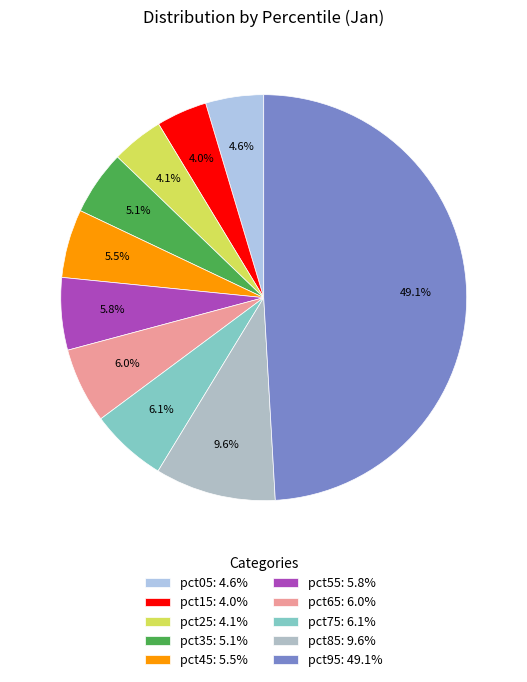

The pct55 slice represents 6% of the pie. True or false?

True